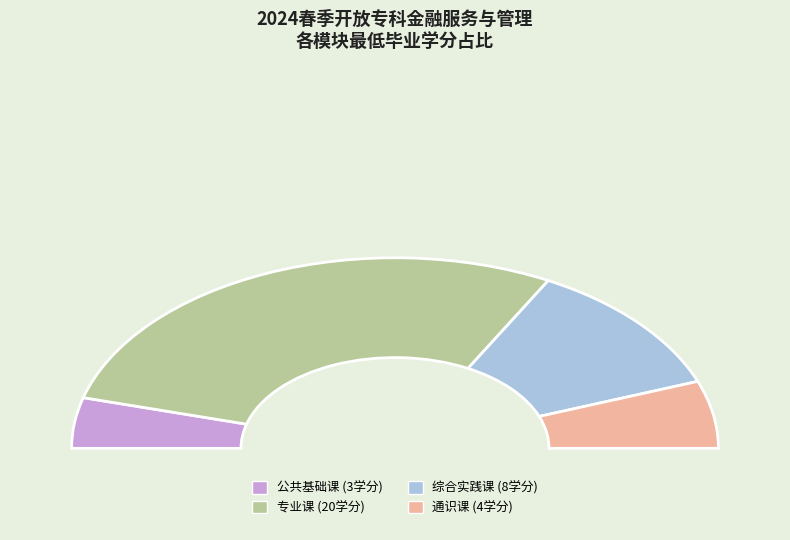

Approximately how many times larger is the value at 专业课 compared to 公共基础课?

6.7